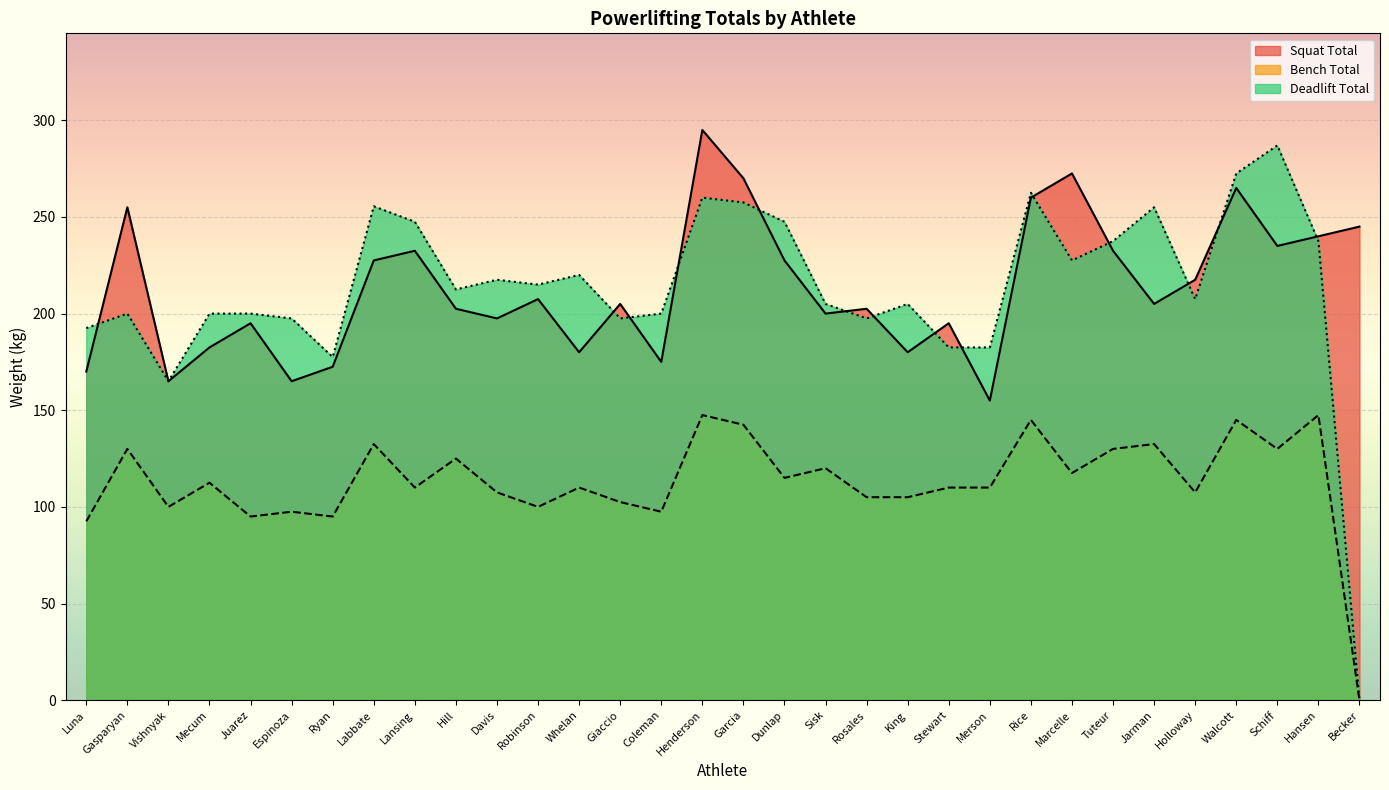

Which series has the largest range (max minus min)?

Deadlift Total